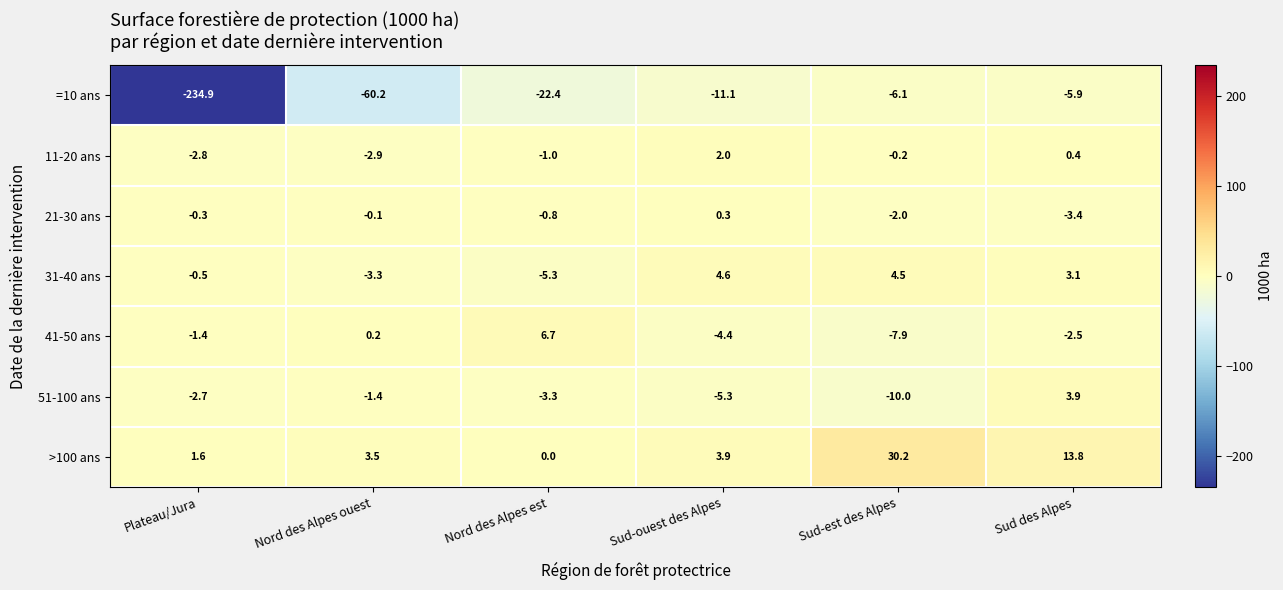

Is it true that 51-100 ans equals -17.1 at Sud-est des Alpes?

False